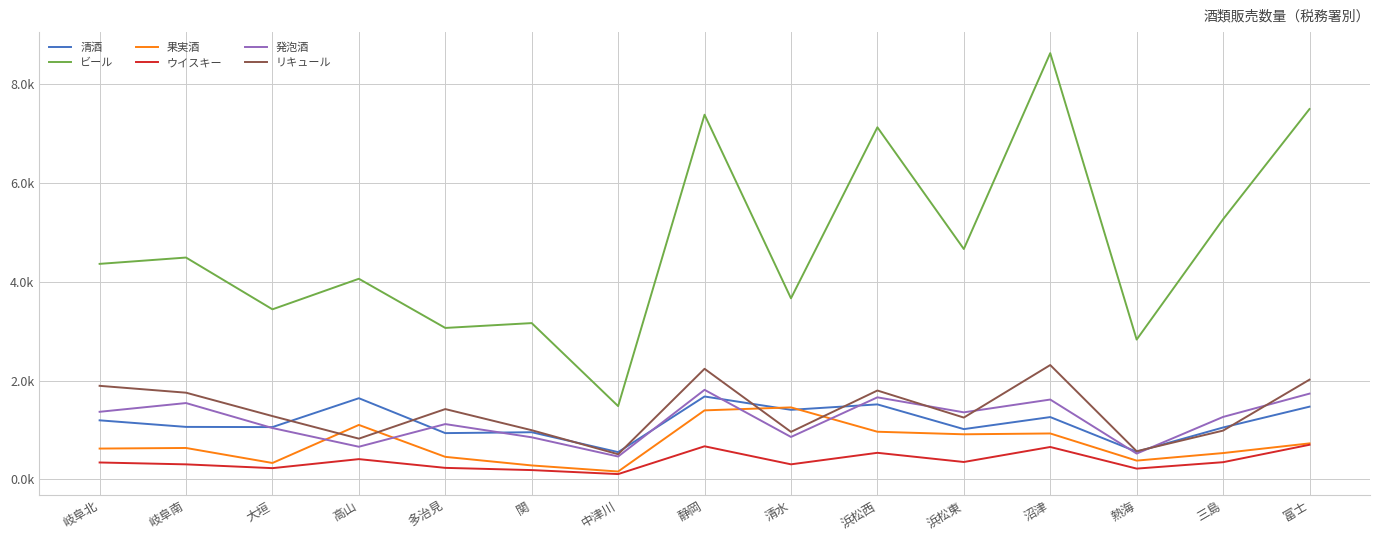

What are all the series names shown in the legend?

清酒, ビール, 果実酒, ウイスキー, 発泡酒, リキュール